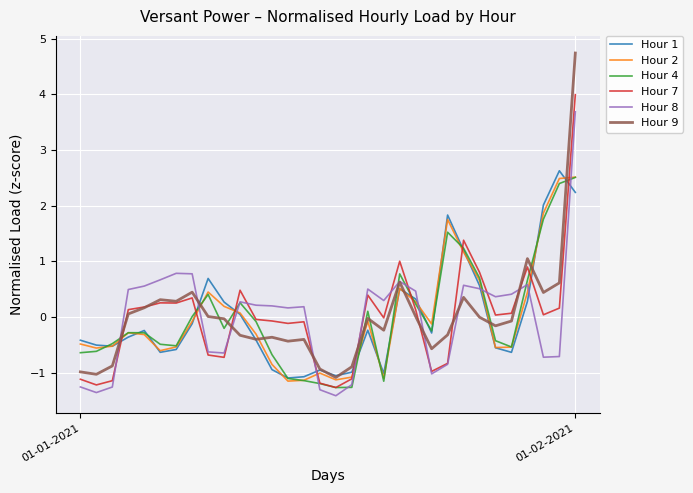

What is the smallest value displayed?

-1.4